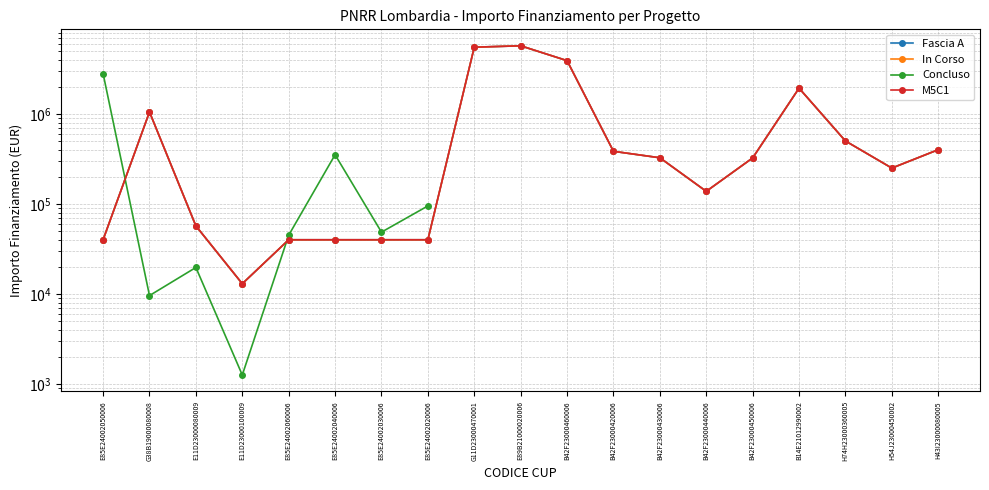

Which label corresponds to the largest value in the chart?

E89B21000020006